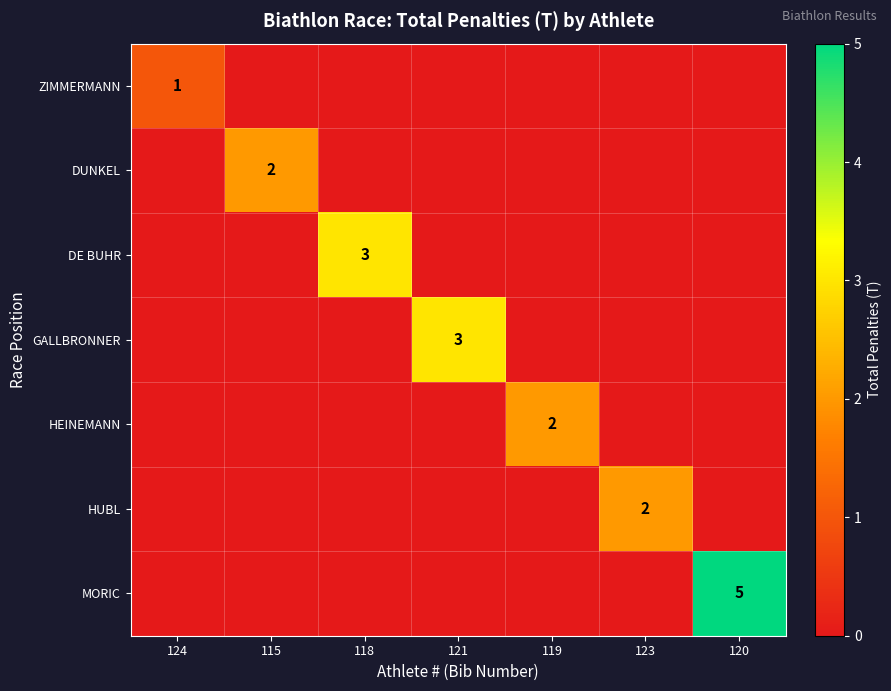

Is it true that MORIC equals 5 at 120?

True